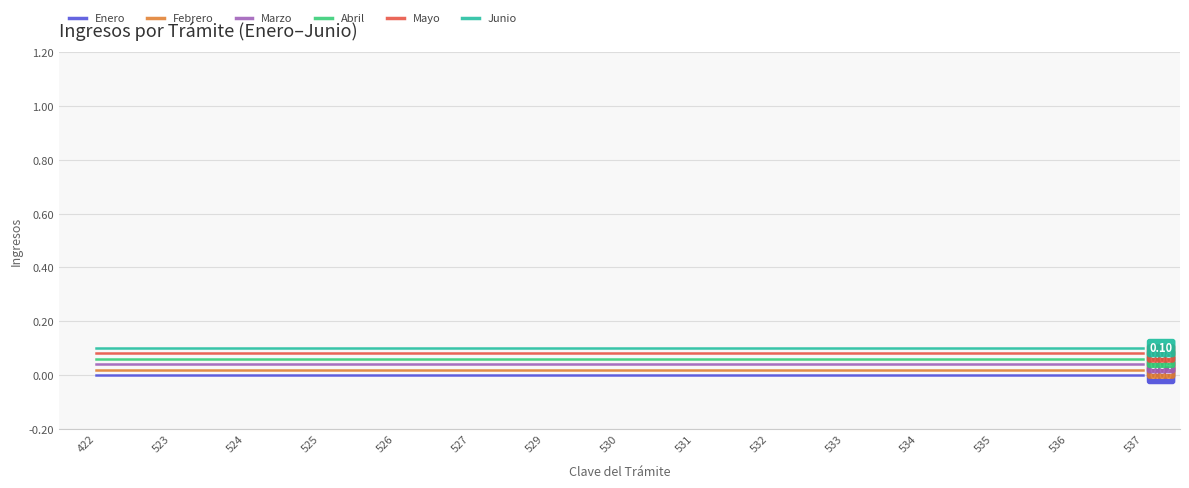

What are all the series names shown in the legend?

Enero, Febrero, Marzo, Abril, Mayo, Junio